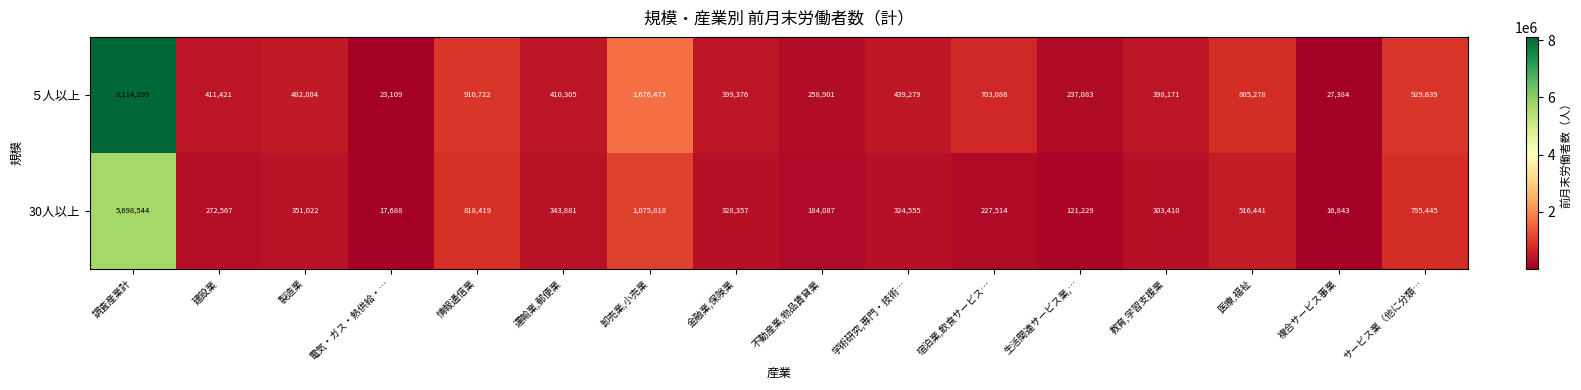

What value does the 30人以上 series have at サービス業（他に分類…?

795445